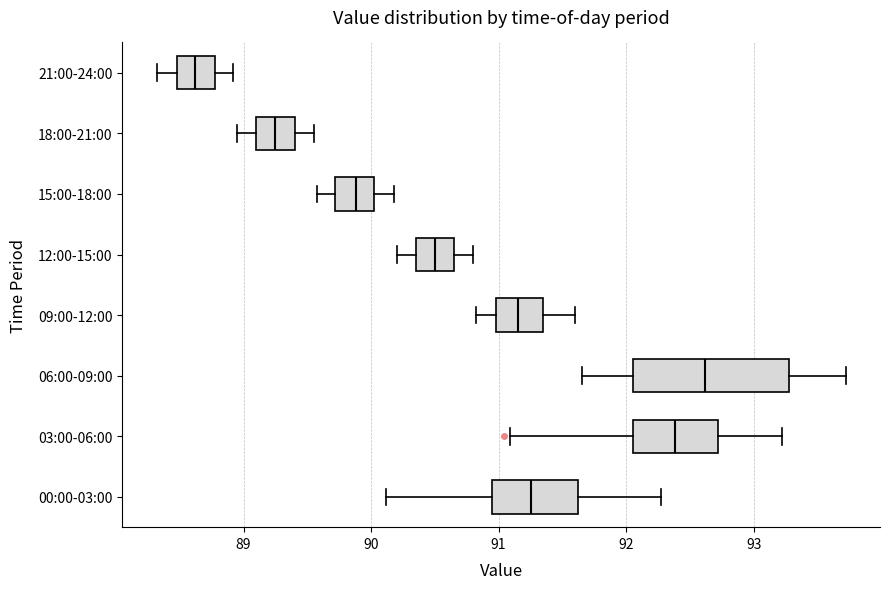

Reading bottom to top, transcribe this box plot: for each box, give where its median line is, the range the box spans, and where its two whiskers end, as read against the x-axis. The values are not printed on the chart, so give them approximately, as read against the axis.

00:00-03:00: median 91.3, box 91.0 to 91.6, whiskers 90.1 to 92.3
03:00-06:00: median 92.4, box 92.1 to 92.7, whiskers 91.1 to 93.2
06:00-09:00: median 92.6, box 92.1 to 93.3, whiskers 91.7 to 93.7
09:00-12:00: median 91.2, box 91.0 to 91.4, whiskers 90.8 to 91.6
12:00-15:00: median 90.5, box 90.4 to 90.7, whiskers 90.2 to 90.8
15:00-18:00: median 89.9, box 89.7 to 90.0, whiskers 89.6 to 90.2
18:00-21:00: median 89.3, box 89.1 to 89.4, whiskers 89.0 to 89.6
21:00-24:00: median 88.6, box 88.5 to 88.8, whiskers 88.3 to 88.9